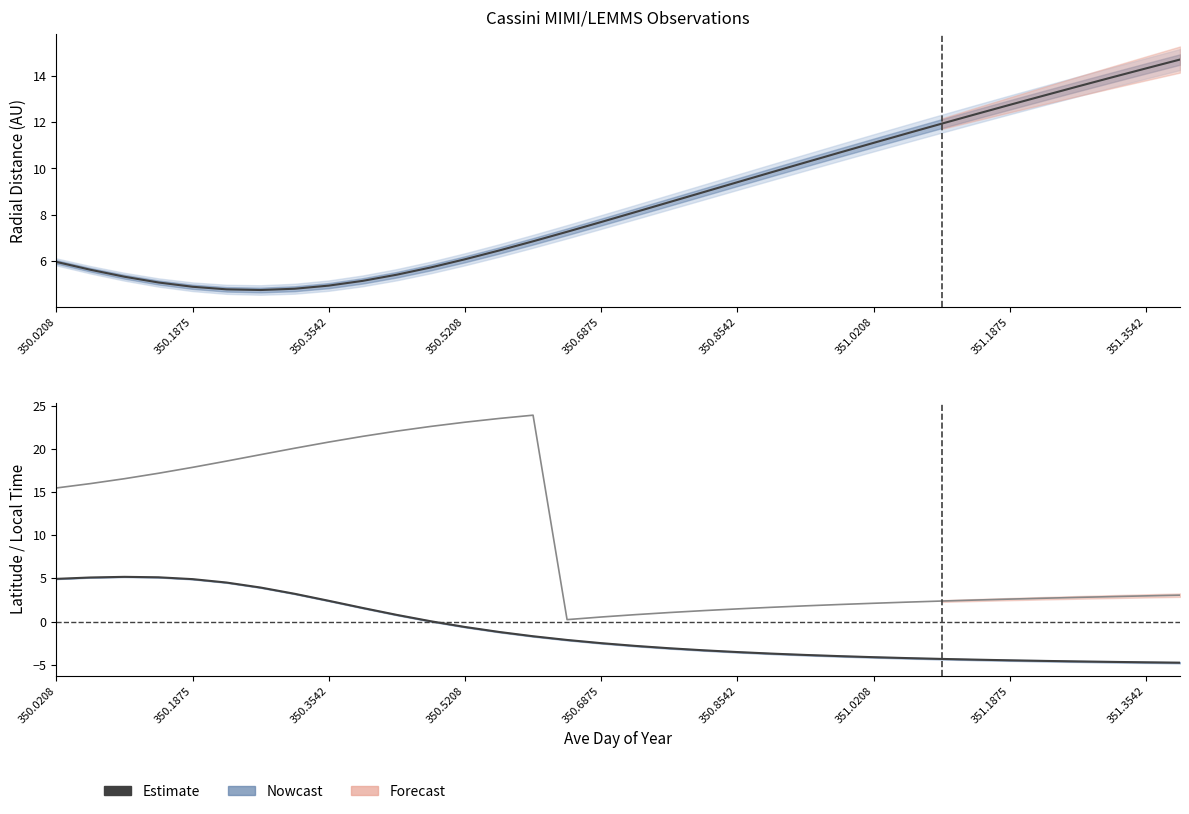

What is the lowest value of the Local_Time series?

0.2